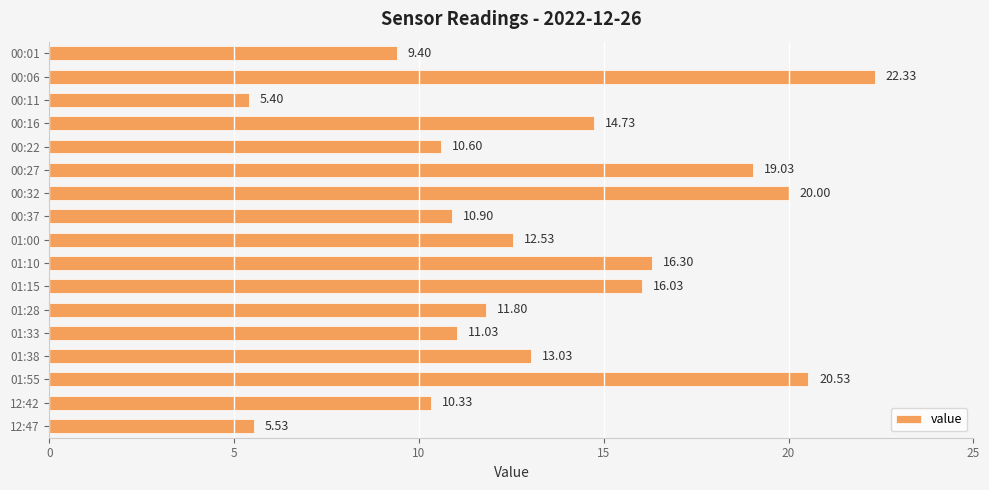

Rank the categories by value from lowest to highest.

00:11, 12:47, 00:01, 12:42, 00:22, 00:37, 01:33, 01:28, 01:00, 01:38, 00:16, 01:15, 01:10, 00:27, 00:32, 01:55, 00:06